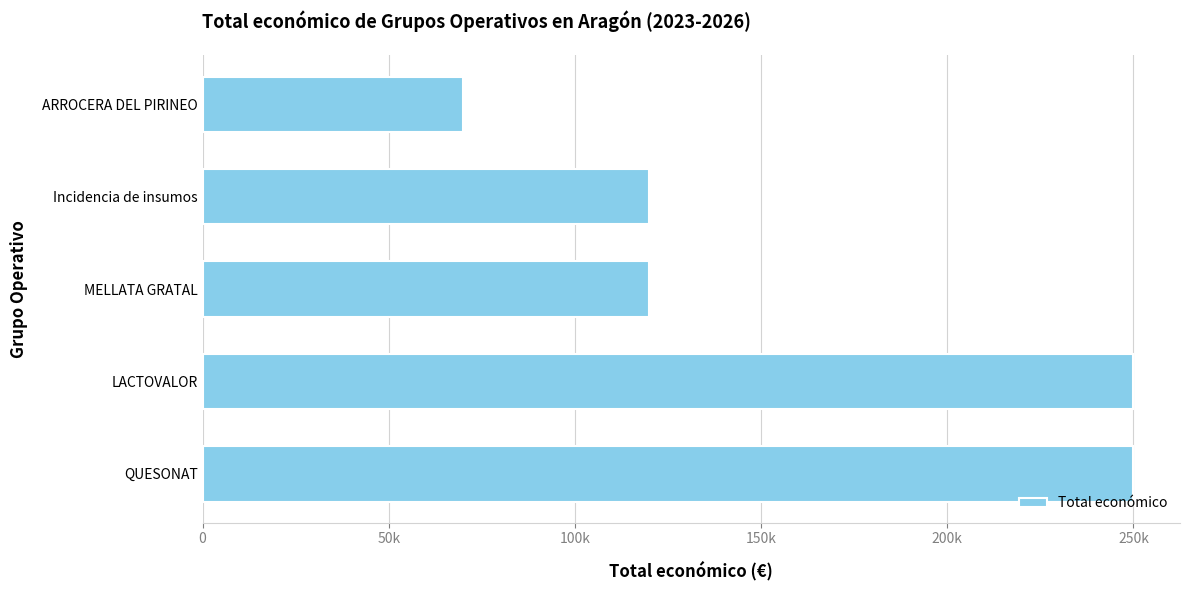

Are the bars horizontal?

Yes